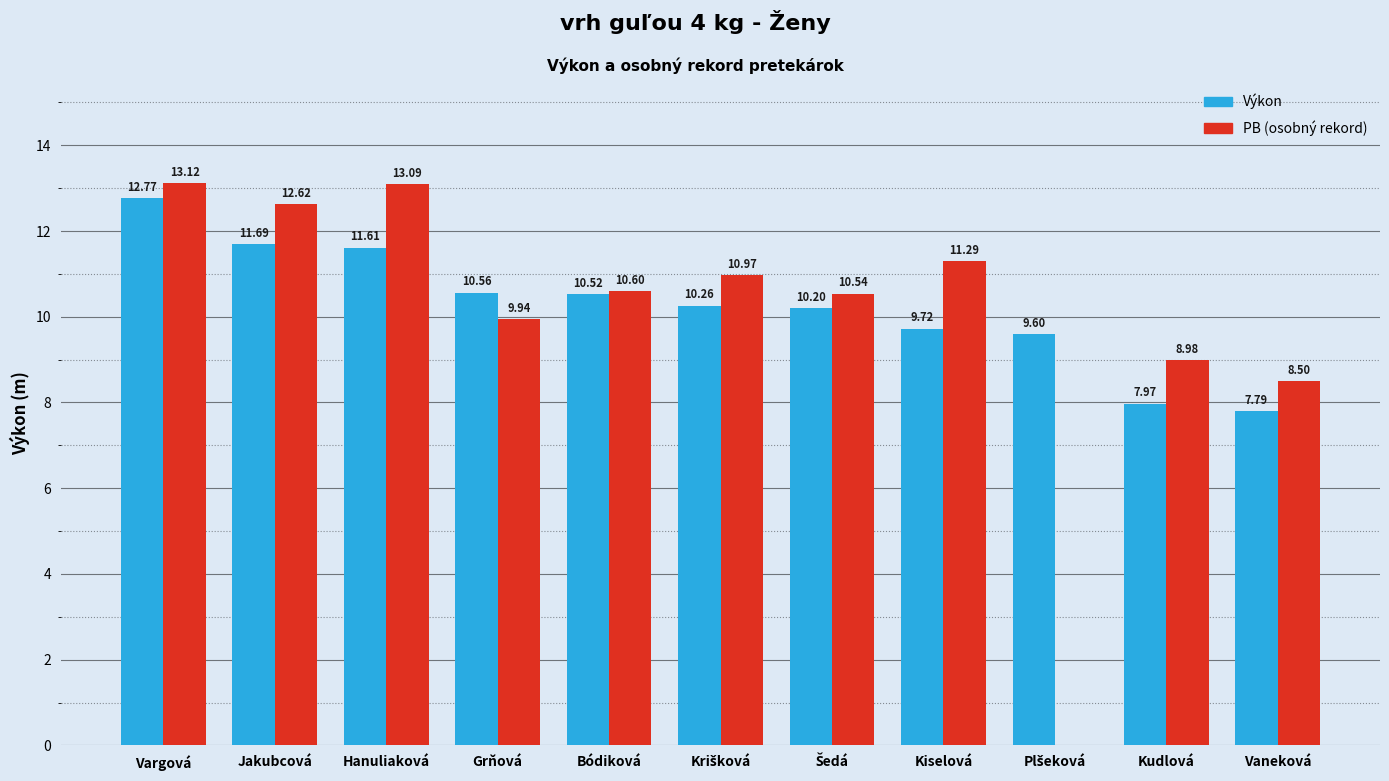

At which category does the chart reach its peak across all series?

Vargová